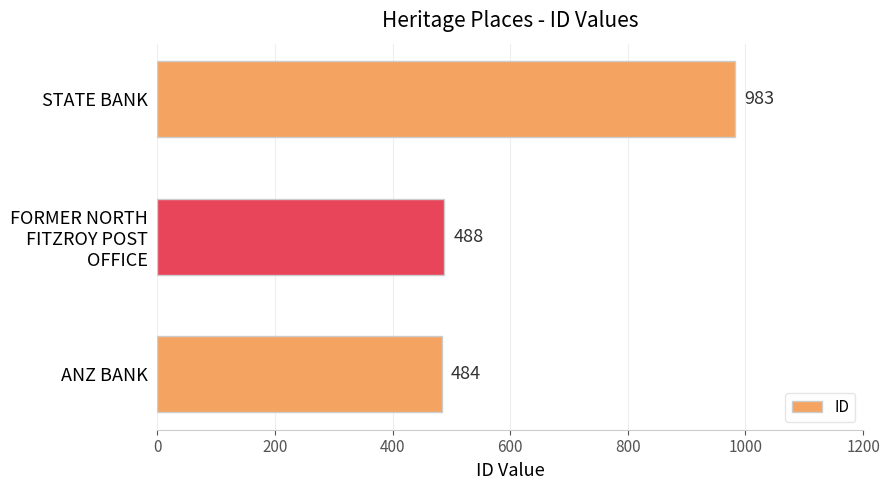

What is the greatest value displayed?

983